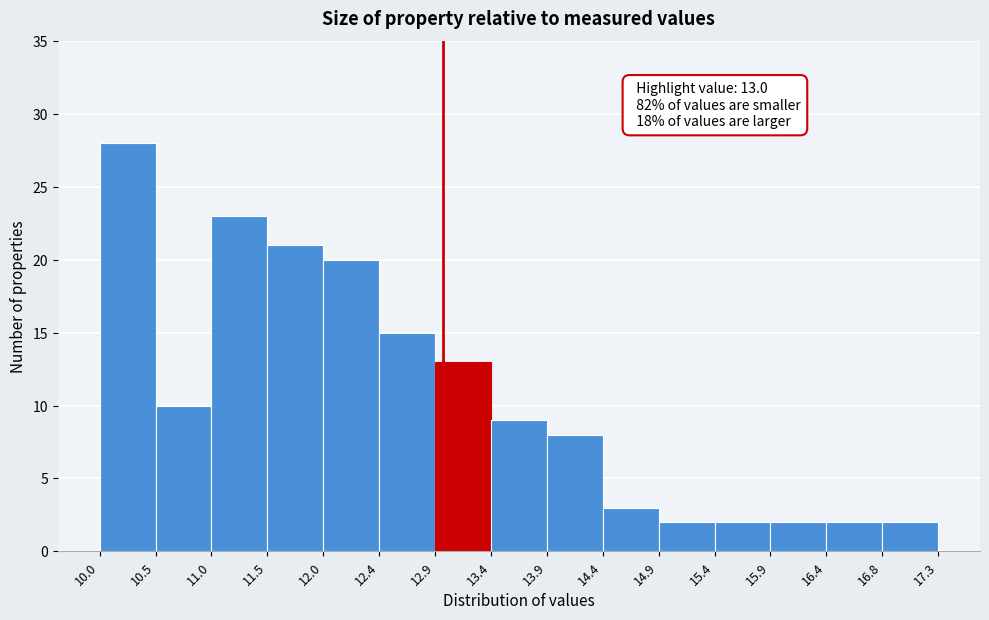

Which range on the x-axis has the tallest bar?

10.0 to 10.5